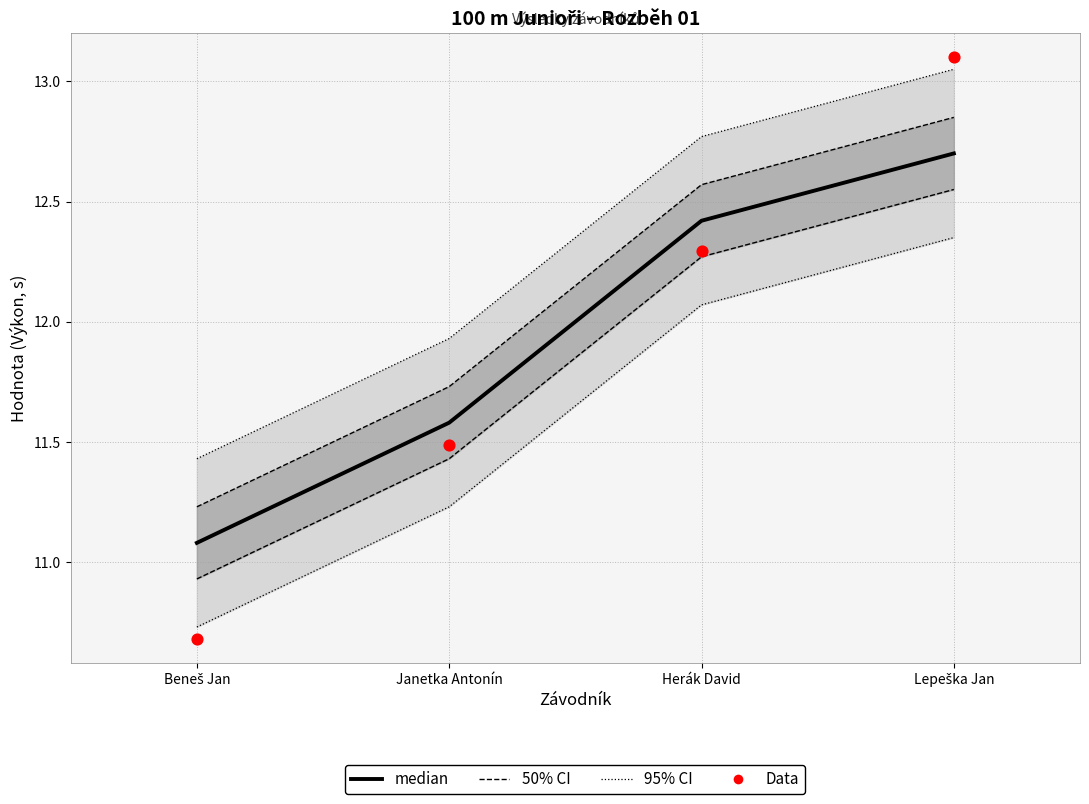

At how many categories does at least one series exceed 11?

4